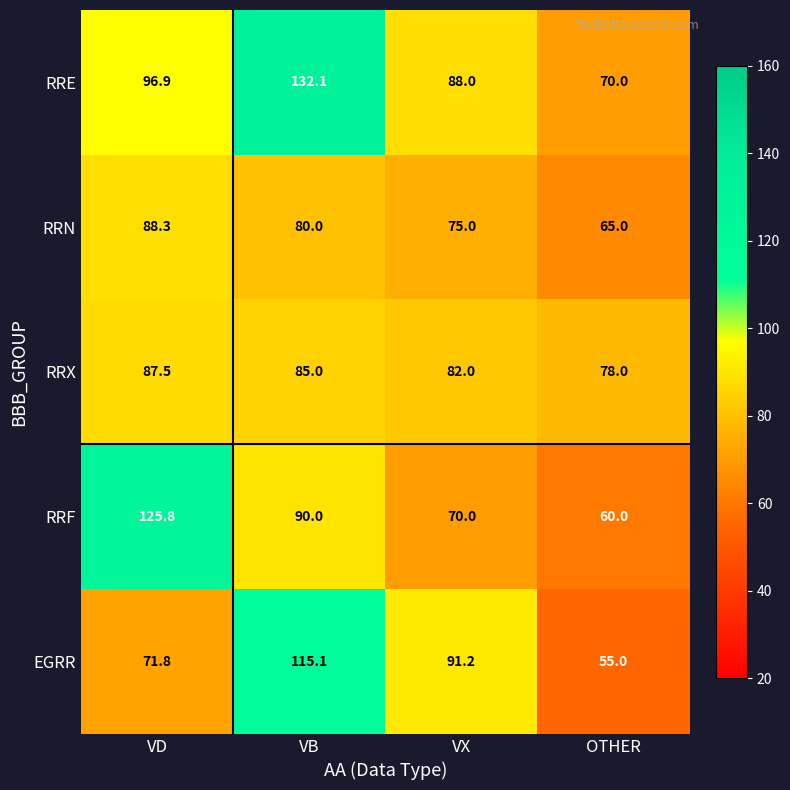

What is the average value of the RRE series?

96.8